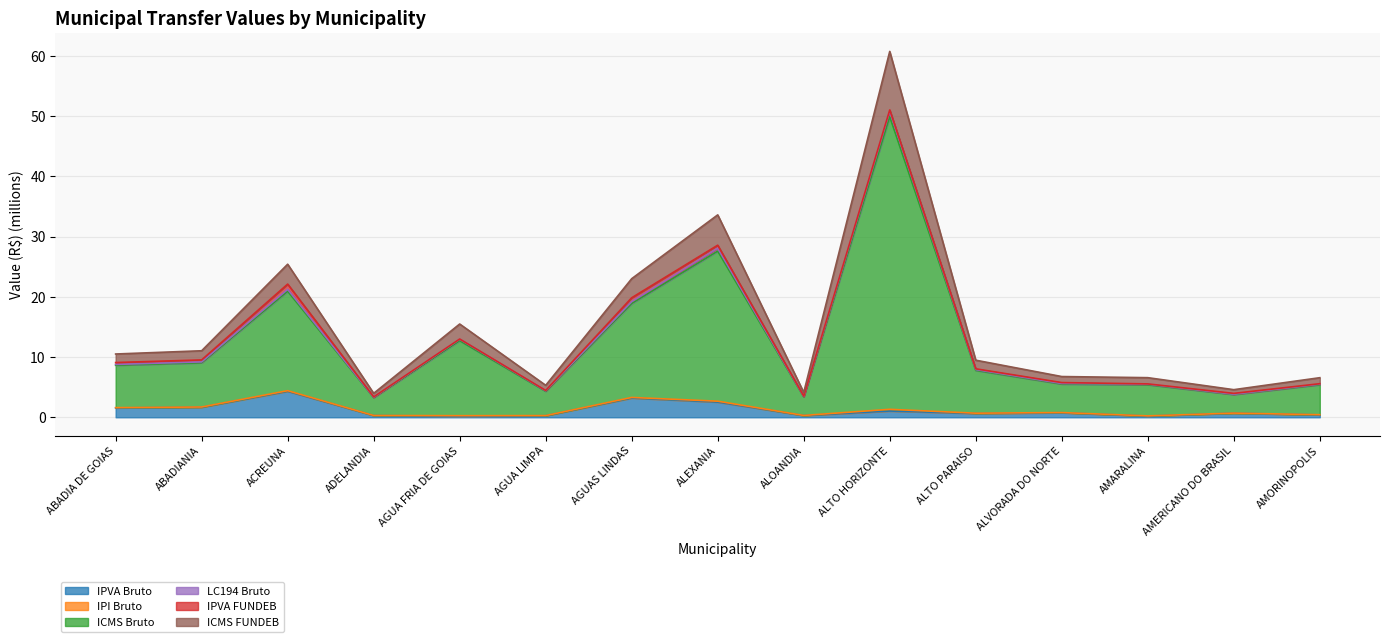

At which category is the sum across all series the highest?

ALTO HORIZONTE